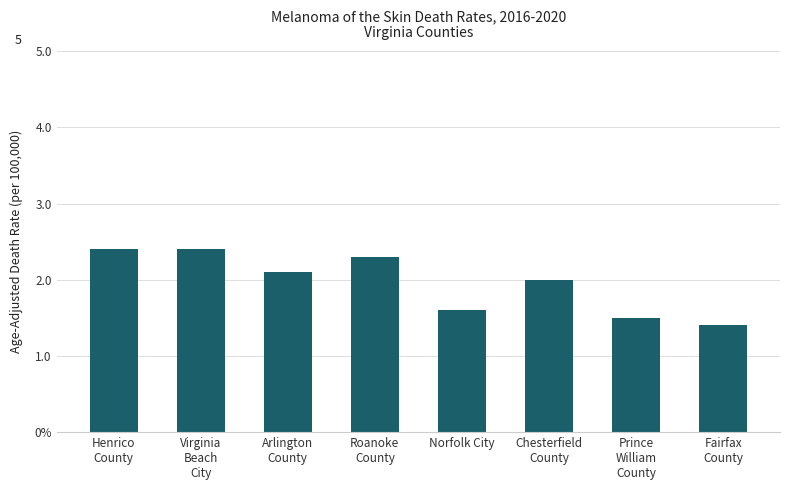

What is the label of the 1st bar from the left?

Henrico
County